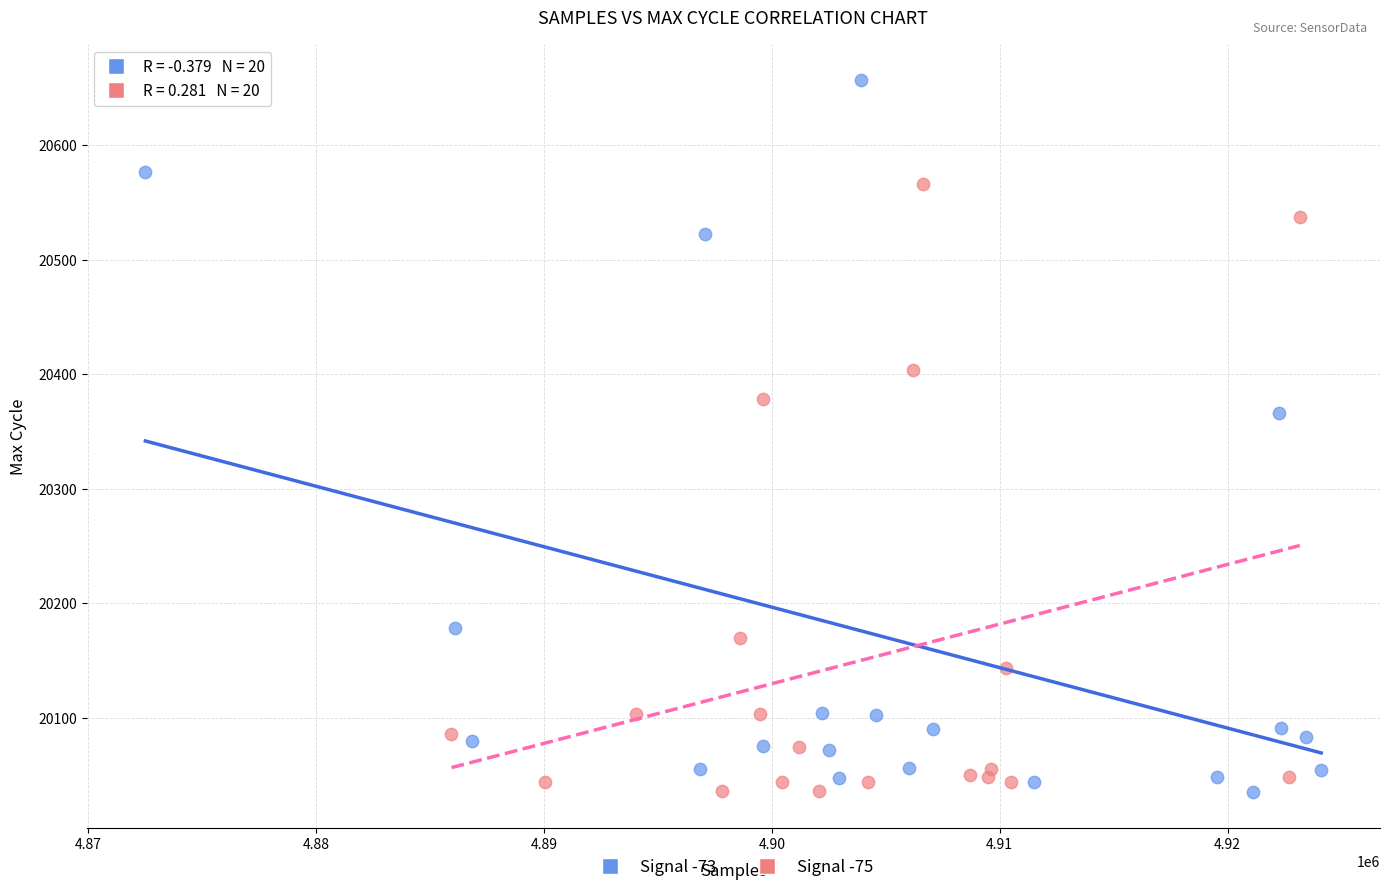

Which series has the largest Y range (max minus min)?

Signal -73